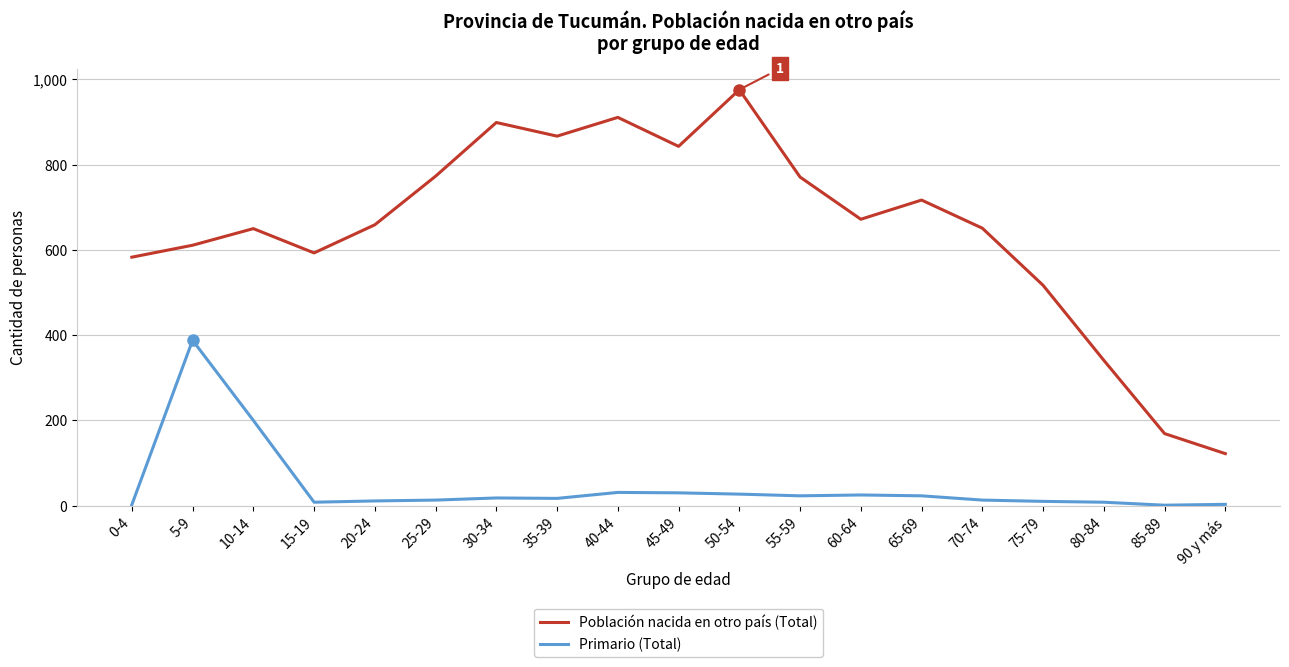

Which series changed the most between 25-29 and 35-39?

Población nacida en otro país (Total)